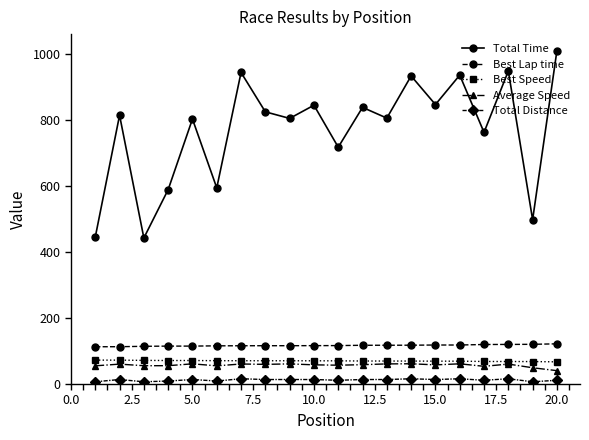

Count the number of categories in the chart.

20